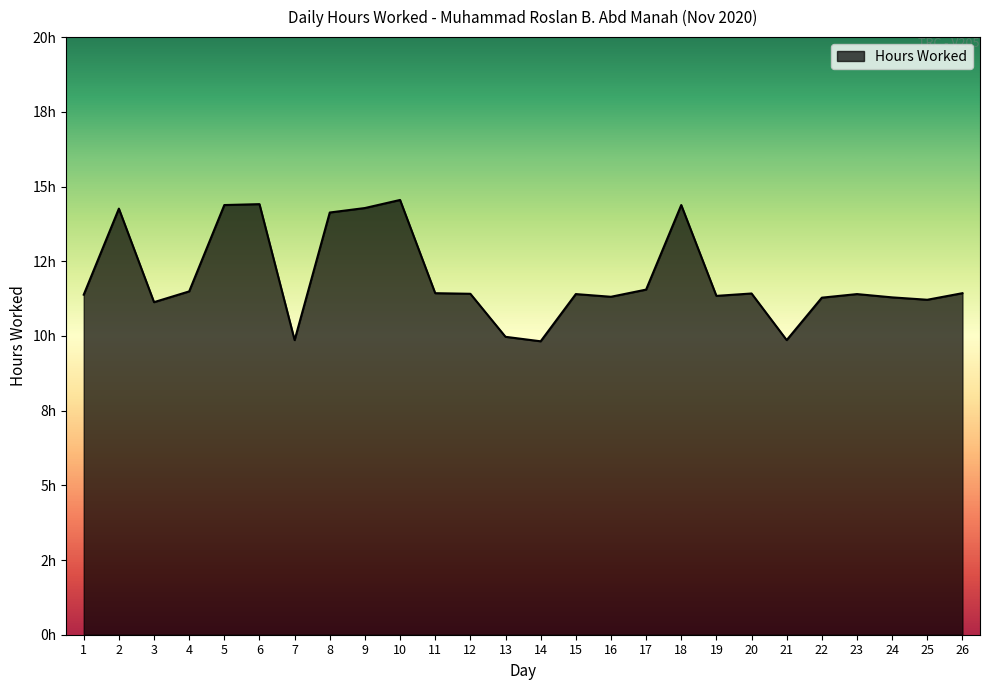

What is the difference between the second highest and minimum values?

4.6